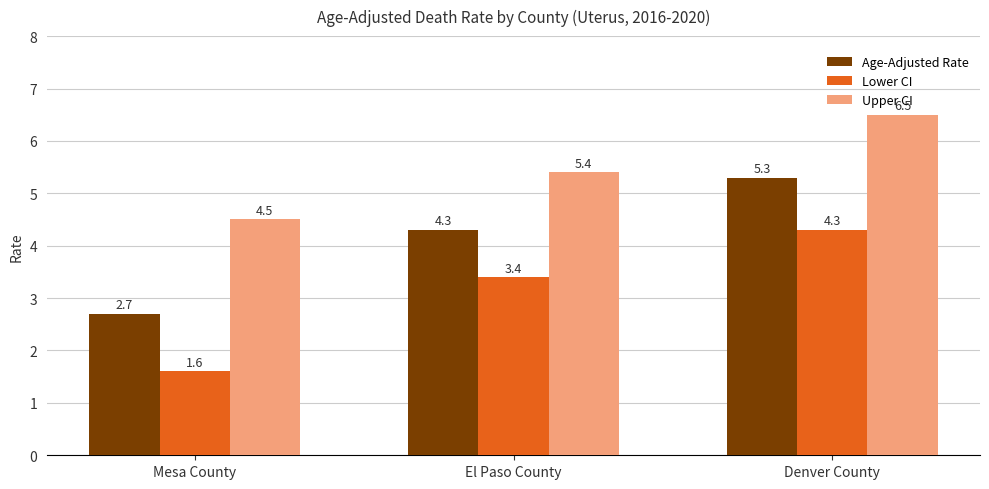

True or false: Lower CI has a value of 4.3 at Denver County.

True